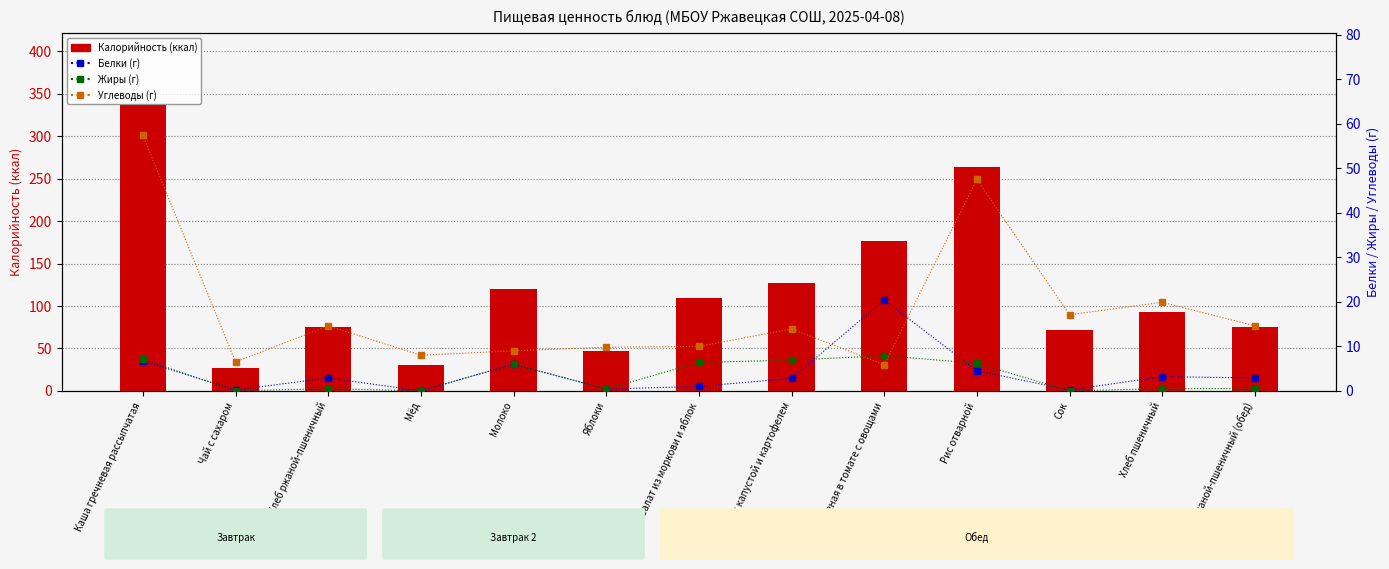

What is the highest value of the Белки series?

20.4